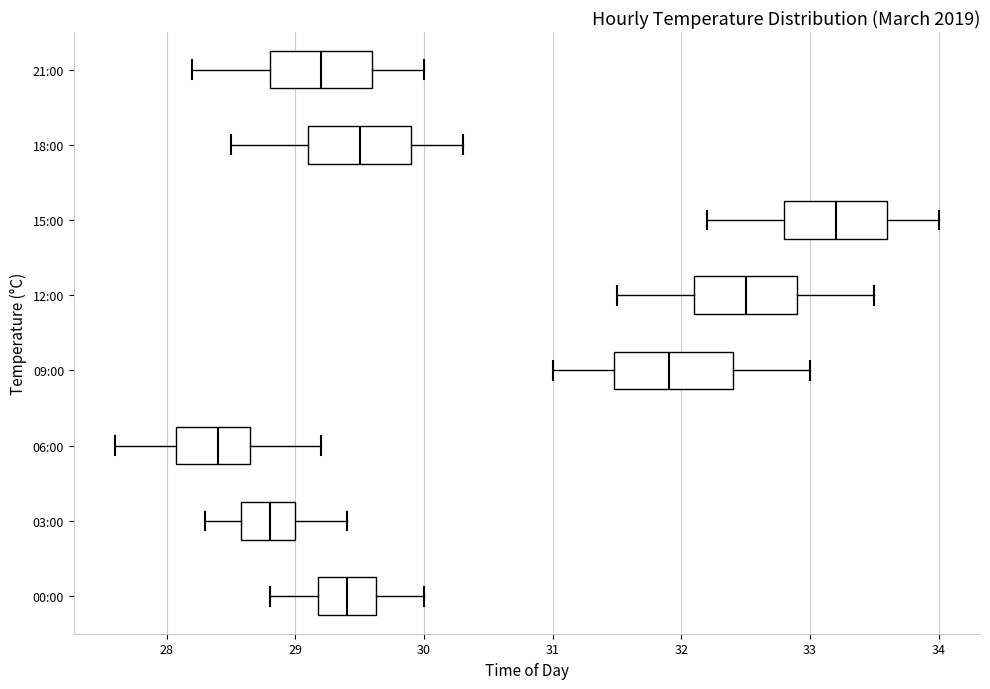

Reading bottom to top, transcribe this box plot: for each box, give where its median line is, the range the box spans, and where its two whiskers end, as read against the x-axis. The values are not printed on the chart, so give them approximately, as read against the axis.

00:00: median 29.4, box 29.2 to 29.6, whiskers 28.8 to 30.0
03:00: median 28.8, box 28.6 to 29.0, whiskers 28.3 to 29.4
06:00: median 28.4, box 28.1 to 28.7, whiskers 27.6 to 29.2
09:00: median 31.9, box 31.5 to 32.4, whiskers 31.0 to 33.0
12:00: median 32.5, box 32.1 to 32.9, whiskers 31.5 to 33.5
15:00: median 33.2, box 32.8 to 33.6, whiskers 32.2 to 34.0
18:00: median 29.5, box 29.1 to 29.9, whiskers 28.5 to 30.3
21:00: median 29.2, box 28.8 to 29.6, whiskers 28.2 to 30.0